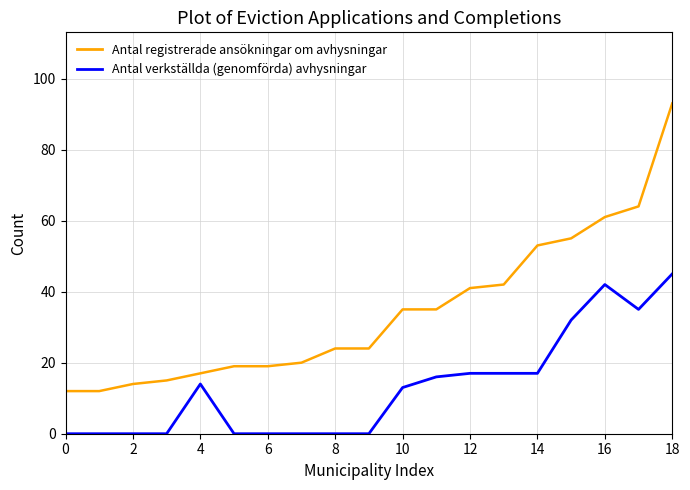

Reading left to right, transcribe all the data shown in this chart.

Antal registrerade ansökningar om avhysningar: 12	12	14	15	17	19	19	20	24	24	35	35	41	42	53	55	61	64	93
Antal verkställda (genomförda) avhysningar: 0	0	0	0	14	0	0	0	0	0	13	16	17	17	17	32	42	35	45